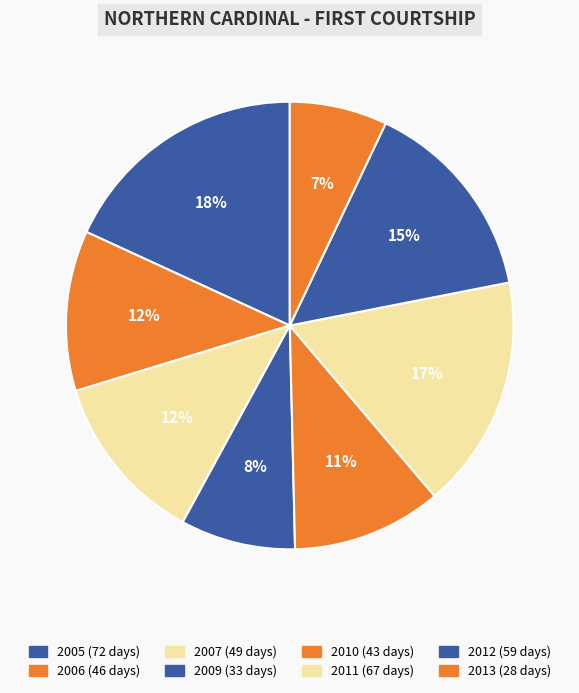

Is it true that 2012 is 15% of the pie?

True